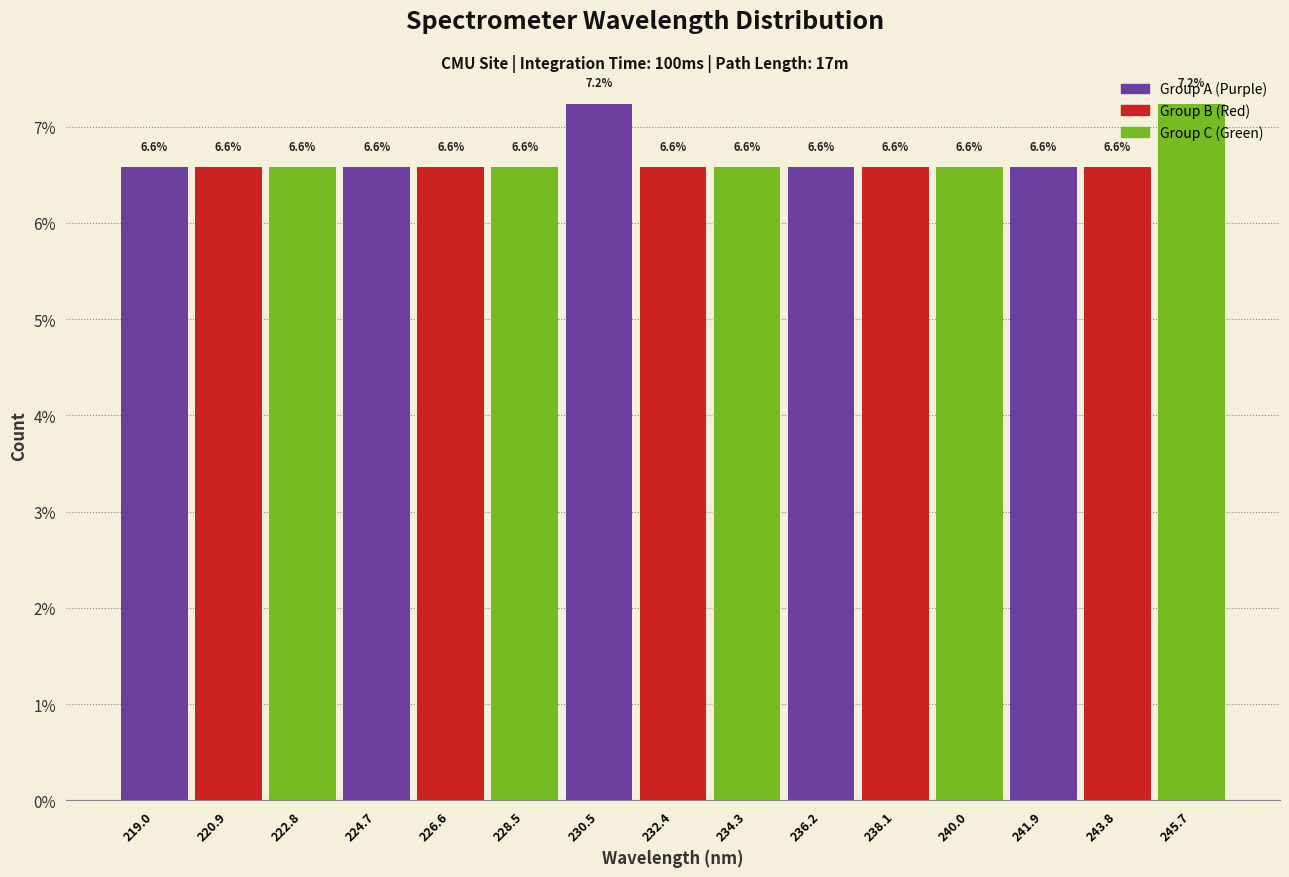

Reading left to right, transcribe this chart: for each bar, give the range it covers on the x-axis and its height. The bar edges are not printed on the chart, so give them approximately, as read against the axis.

218.0 to 220.0: 6.6
220.0 to 221.8: 6.6
221.8 to 223.8: 6.6
223.8 to 225.6: 6.6
225.6 to 227.6: 6.6
227.6 to 229.4: 6.6
229.4 to 231.4: 7.2
231.4 to 233.4: 6.6
233.4 to 235.2: 6.6
235.2 to 237.2: 6.6
237.2 to 239.0: 6.6
239.0 to 241.0: 6.6
241.0 to 242.8: 6.6
242.8 to 244.8: 6.6
244.8 to 246.6: 7.2